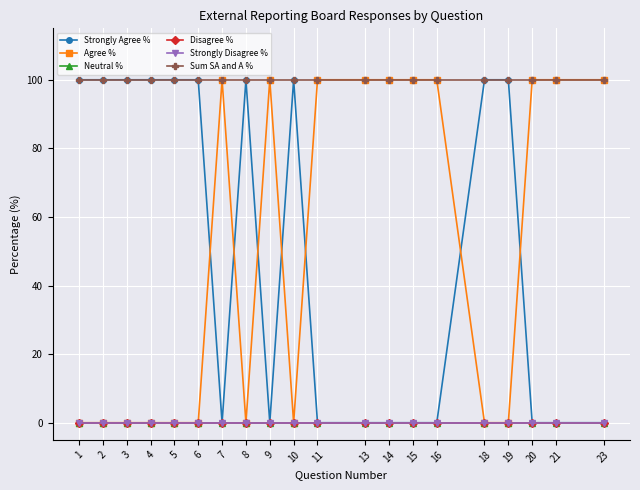

What is the value of the Agree % point at the 20th from the left?

100